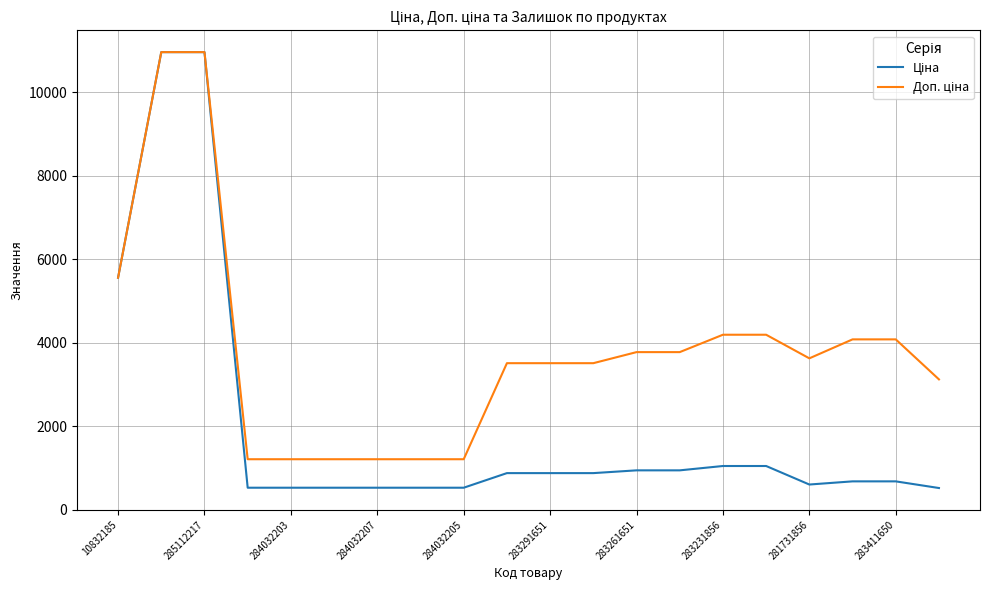

What is the maximum value shown in the chart?

10964.4